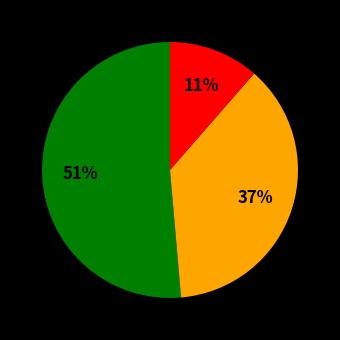

Does any single category account for the majority?

Yes